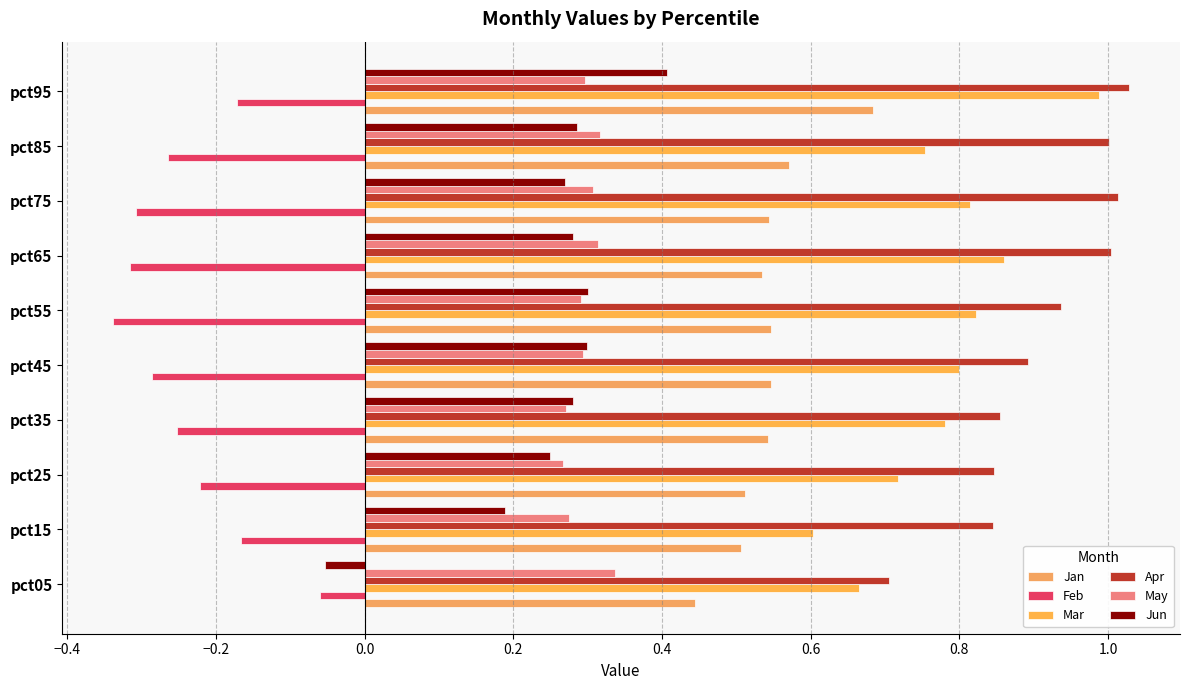

How many data points does each series have?

10